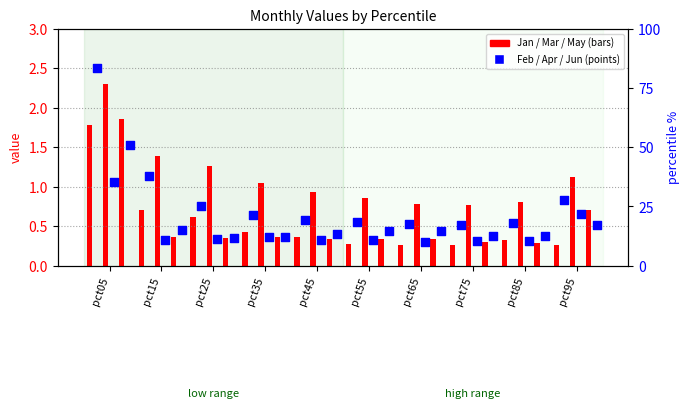

Which series has the largest total across all categories?

Feb